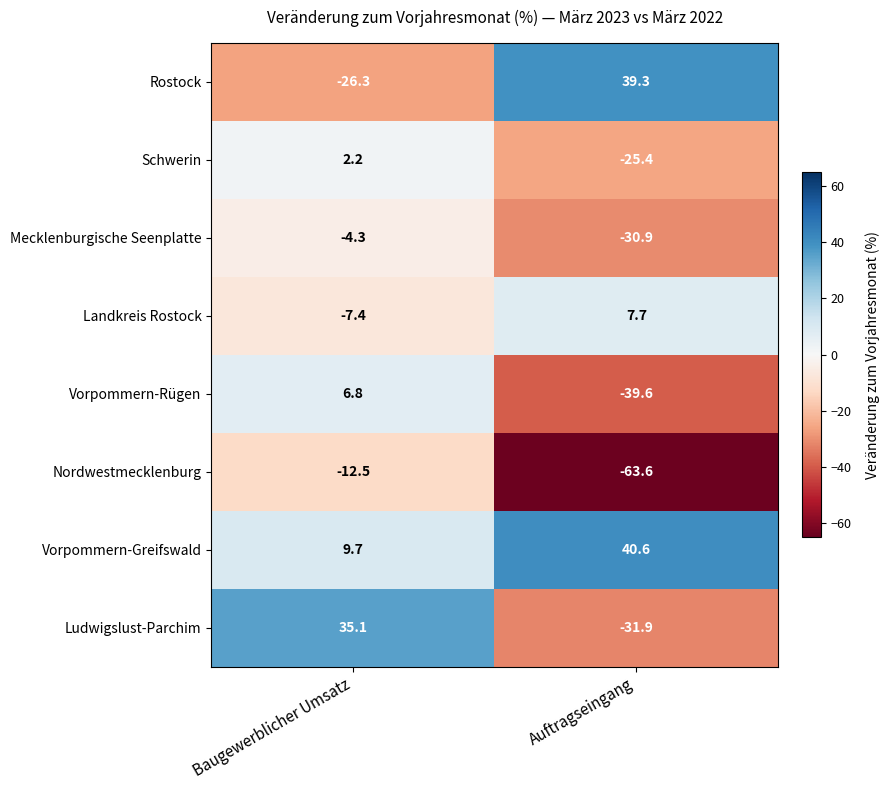

Which series has the largest total across all categories?

Vorpommern-Greifswald